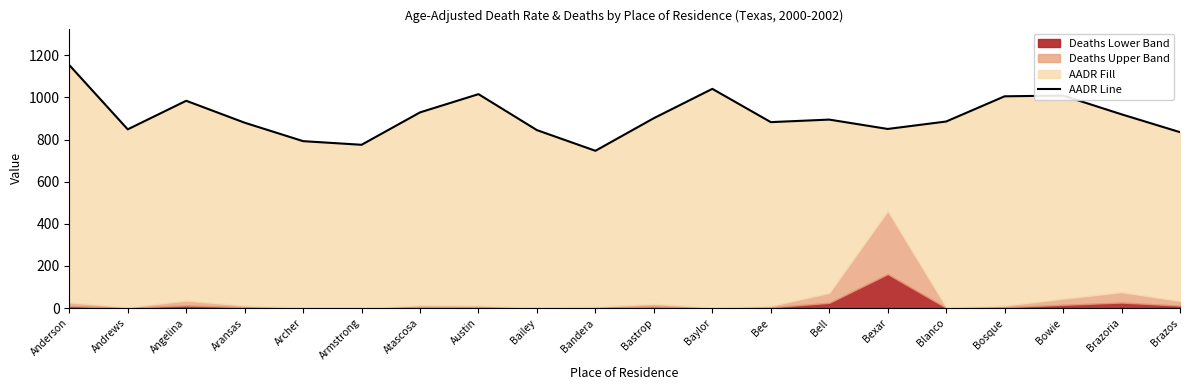

What is the difference between the maximum and minimum values?

406.7